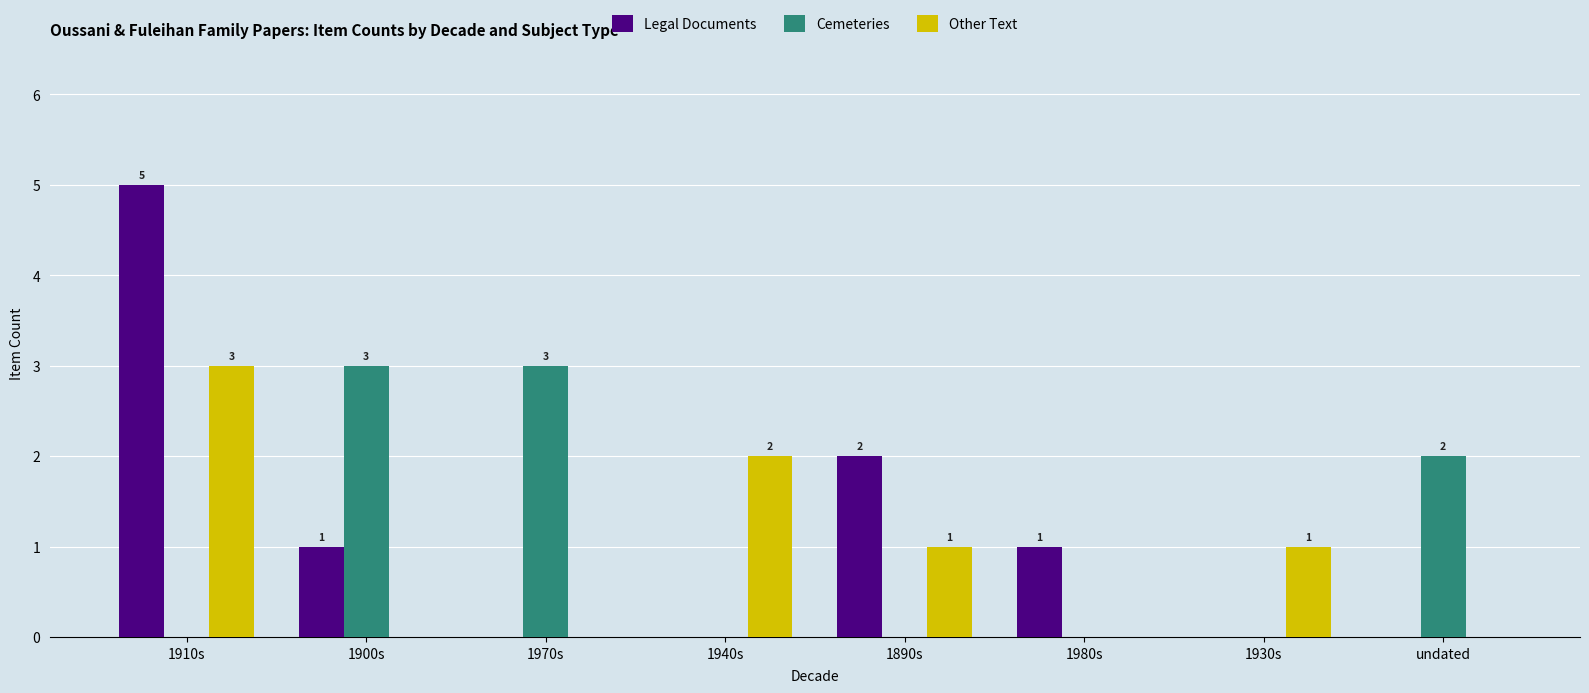

Reading left to right, transcribe all the data shown in this chart.

Legal Documents: 5	1	0	0	2	1	0	0
Cemeteries: 0	3	3	0	0	0	0	2
Other Text: 3	0	0	2	1	0	1	0